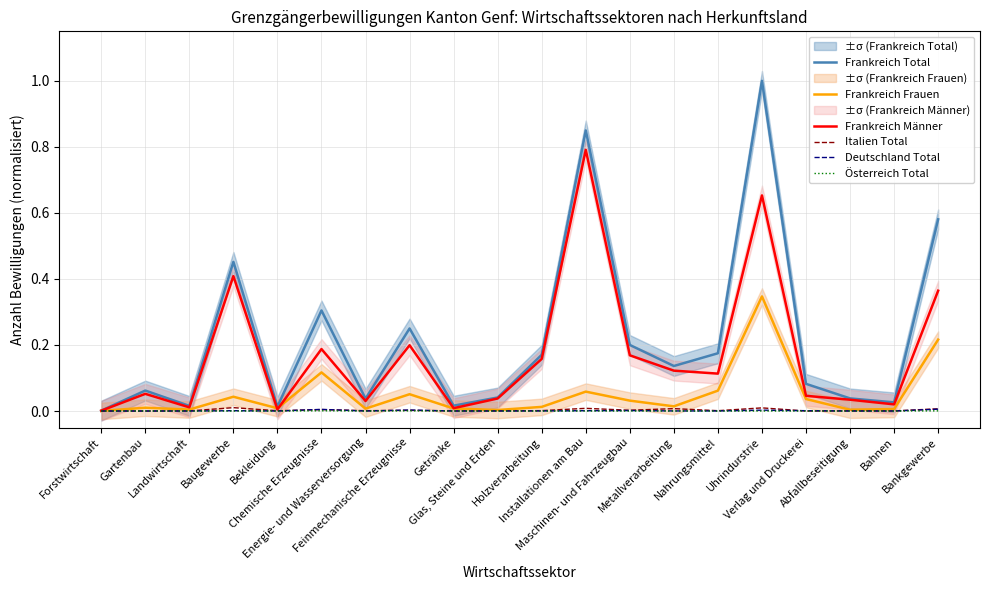

Reading left to right, extract all data points from this chart.

Frankreich Total: Forstwirtschaft=0.0	Gartenbau=0.1	Landwirtschaft=0.0	Baugewerbe=0.5	Bekleidung=0.0	Chemische Erzeugnisse=0.3	Energie- und Wasserversorgung=0.0	Feinmechanische Erzeugnisse=0.2	Getränke=0.0	Glas, Steine und Erden=0.0	Holzverarbeitung=0.2	Installationen am Bau=0.8	Maschinen- und Fahrzeugbau=0.2	Metallverarbeitung=0.1	Nahrungsmittel=0.2	Uhrindurstrie=1.0	Verlag und Druckerei=0.1	Abfallbeseitigung=0.0	Bahnen=0.0	Bankgewerbe=0.6
Frankreich Frauen: Forstwirtschaft=0.0	Gartenbau=0.0	Landwirtschaft=0.0	Baugewerbe=0.0	Bekleidung=0.0	Chemische Erzeugnisse=0.1	Energie- und Wasserversorgung=0.0	Feinmechanische Erzeugnisse=0.1	Getränke=0.0	Glas, Steine und Erden=0.0	Holzverarbeitung=0.0	Installationen am Bau=0.1	Maschinen- und Fahrzeugbau=0.0	Metallverarbeitung=0.0	Nahrungsmittel=0.1	Uhrindurstrie=0.3	Verlag und Druckerei=0.0	Abfallbeseitigung=0.0	Bahnen=0.0	Bankgewerbe=0.2
Frankreich Männer: Forstwirtschaft=0.0	Gartenbau=0.1	Landwirtschaft=0.0	Baugewerbe=0.4	Bekleidung=0.0	Chemische Erzeugnisse=0.2	Energie- und Wasserversorgung=0.0	Feinmechanische Erzeugnisse=0.2	Getränke=0.0	Glas, Steine und Erden=0.0	Holzverarbeitung=0.2	Installationen am Bau=0.8	Maschinen- und Fahrzeugbau=0.2	Metallverarbeitung=0.1	Nahrungsmittel=0.1	Uhrindurstrie=0.7	Verlag und Druckerei=0.0	Abfallbeseitigung=0.0	Bahnen=0.0	Bankgewerbe=0.4
Italien Total: Forstwirtschaft=0.0	Gartenbau=0.0	Landwirtschaft=0.0	Baugewerbe=0.0	Bekleidung=0.0	Chemische Erzeugnisse=0.0	Energie- und Wasserversorgung=0.0	Feinmechanische Erzeugnisse=0.0	Getränke=0.0	Glas, Steine und Erden=0.0	Holzverarbeitung=0.0	Installationen am Bau=0.0	Maschinen- und Fahrzeugbau=0.0	Metallverarbeitung=0.0	Nahrungsmittel=0.0	Uhrindurstrie=0.0	Verlag und Druckerei=0.0	Abfallbeseitigung=0.0	Bahnen=0.0	Bankgewerbe=0.0
Deutschland Total: Forstwirtschaft=0.0	Gartenbau=0.0	Landwirtschaft=0.0	Baugewerbe=0.0	Bekleidung=0.0	Chemische Erzeugnisse=0.0	Energie- und Wasserversorgung=0.0	Feinmechanische Erzeugnisse=0.0	Getränke=0.0	Glas, Steine und Erden=0.0	Holzverarbeitung=0.0	Installationen am Bau=0.0	Maschinen- und Fahrzeugbau=0.0	Metallverarbeitung=0.0	Nahrungsmittel=0.0	Uhrindurstrie=0.0	Verlag und Druckerei=0.0	Abfallbeseitigung=0.0	Bahnen=0.0	Bankgewerbe=0.0
Österreich Total: Forstwirtschaft=0.0	Gartenbau=0.0	Landwirtschaft=0.0	Baugewerbe=0.0	Bekleidung=0.0	Chemische Erzeugnisse=0.0	Energie- und Wasserversorgung=0.0	Feinmechanische Erzeugnisse=0.0	Getränke=0.0	Glas, Steine und Erden=0.0	Holzverarbeitung=0.0	Installationen am Bau=0.0	Maschinen- und Fahrzeugbau=0.0	Metallverarbeitung=0.0	Nahrungsmittel=0.0	Uhrindurstrie=0.0	Verlag und Druckerei=0.0	Abfallbeseitigung=0.0	Bahnen=0.0	Bankgewerbe=0.0